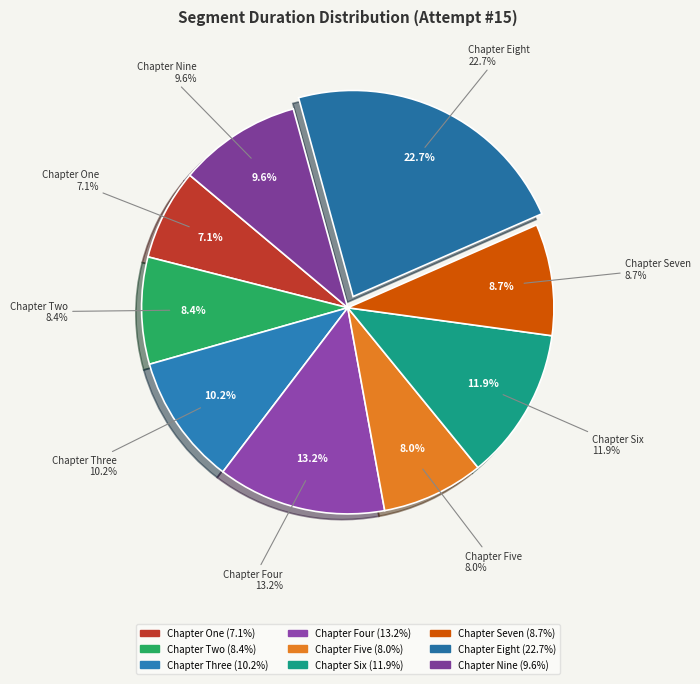

What percentage is the Chapter Nine slice, to the nearest percent?

10%